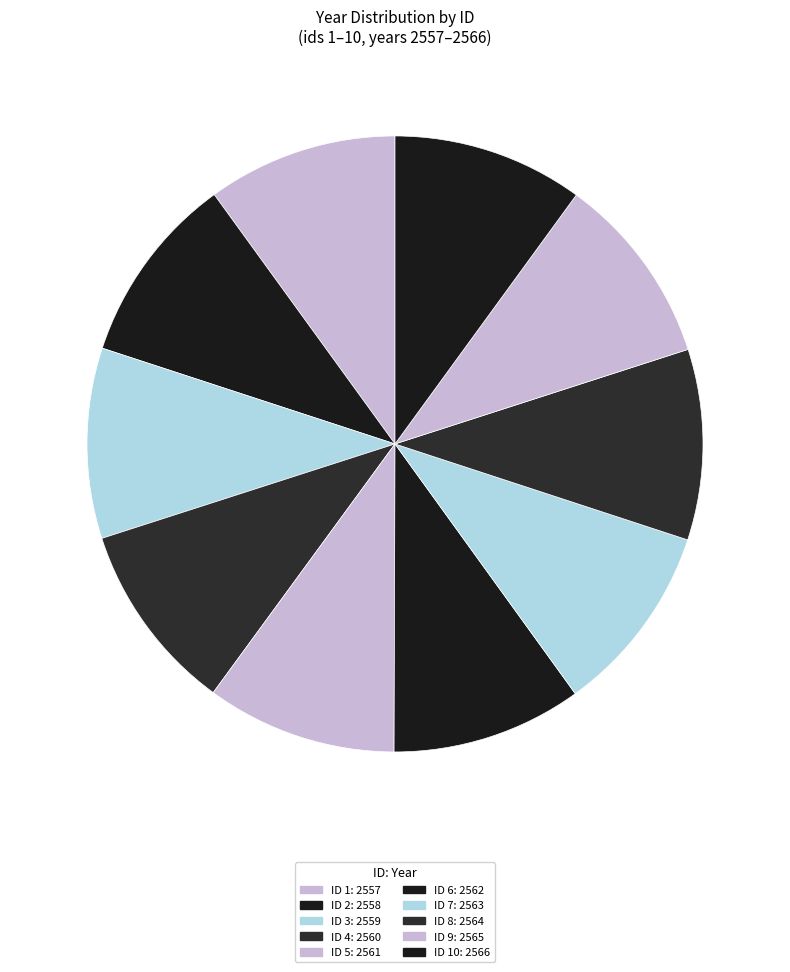

Count the number of slices in the pie.

10